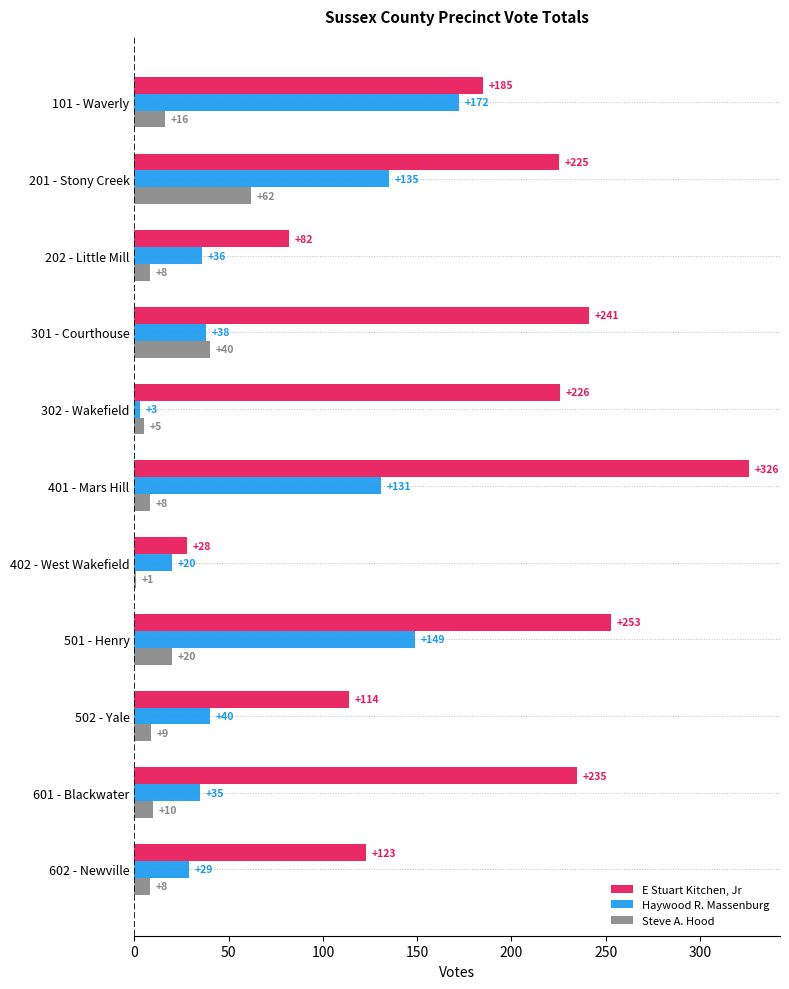

At which category is the sum across all series the highest?

401 - Mars Hill